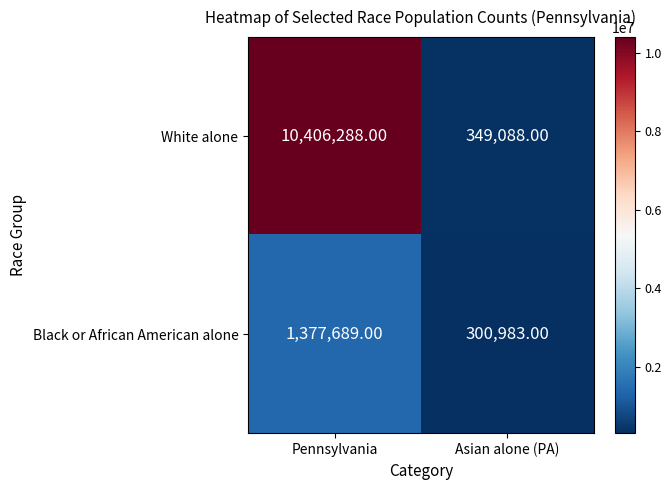

Which category has the lowest value across all series?

Asian alone (PA)